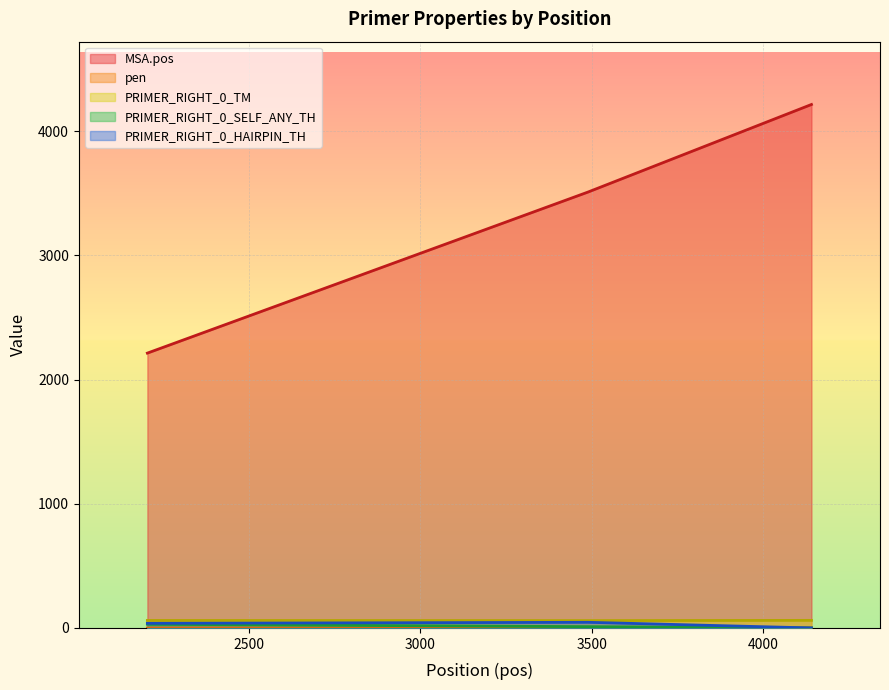

Rank the categories by pen value from highest to lowest.

4141, 3489, 2203